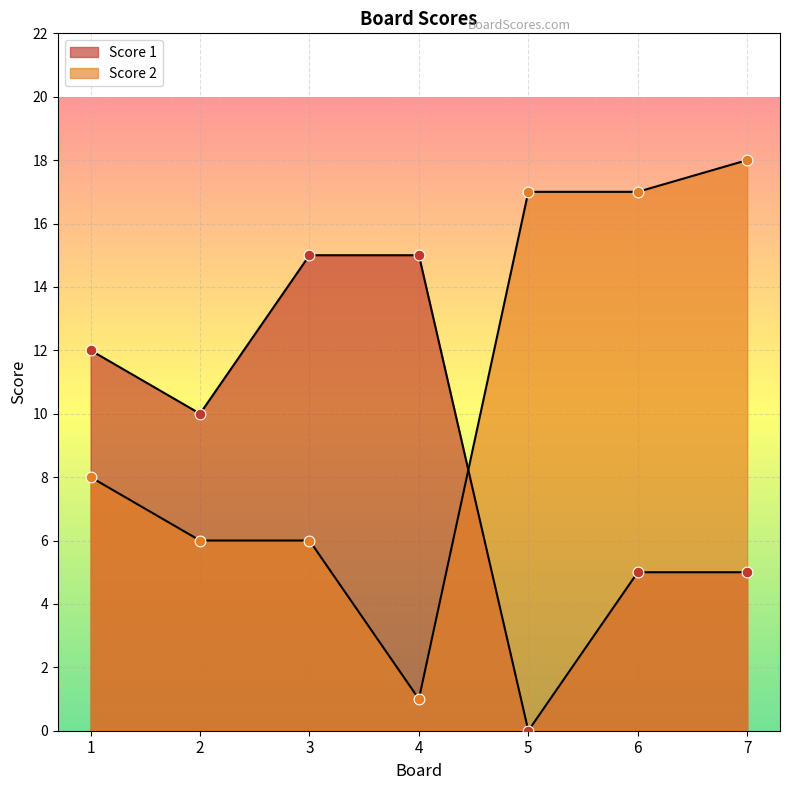

Is the value of Score 2 at 4 greater than the value of Score 1 at 1?

No